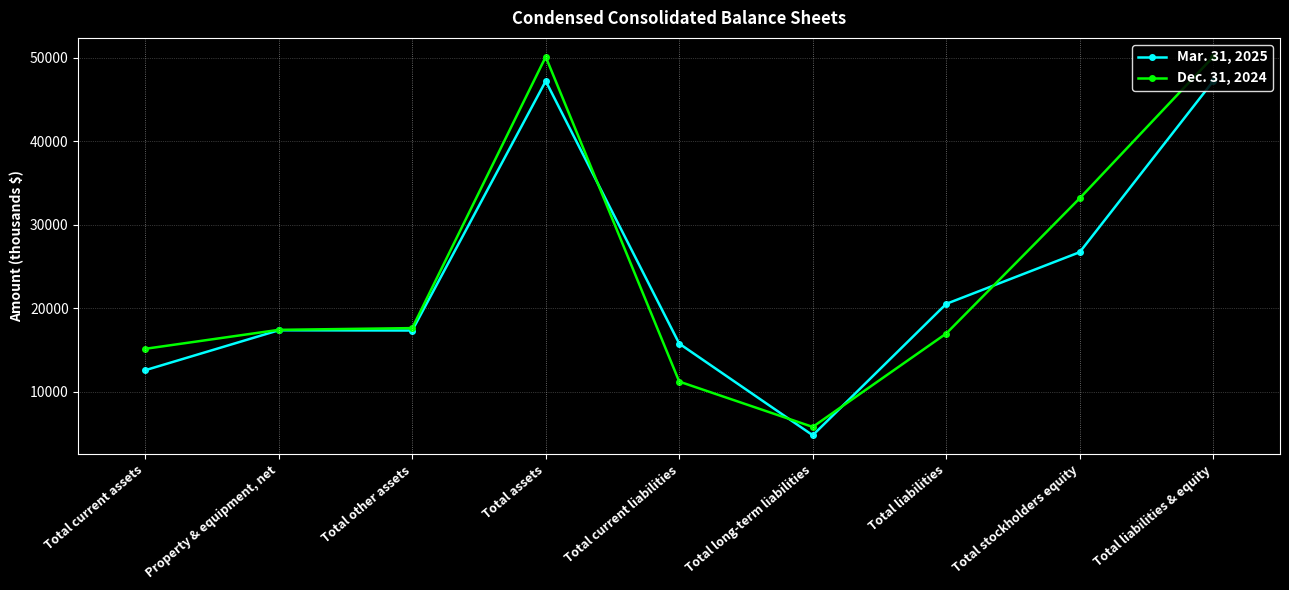

At Property & equipment, net, list the series in order from largest to smallest.

Dec. 31, 2024, Mar. 31, 2025